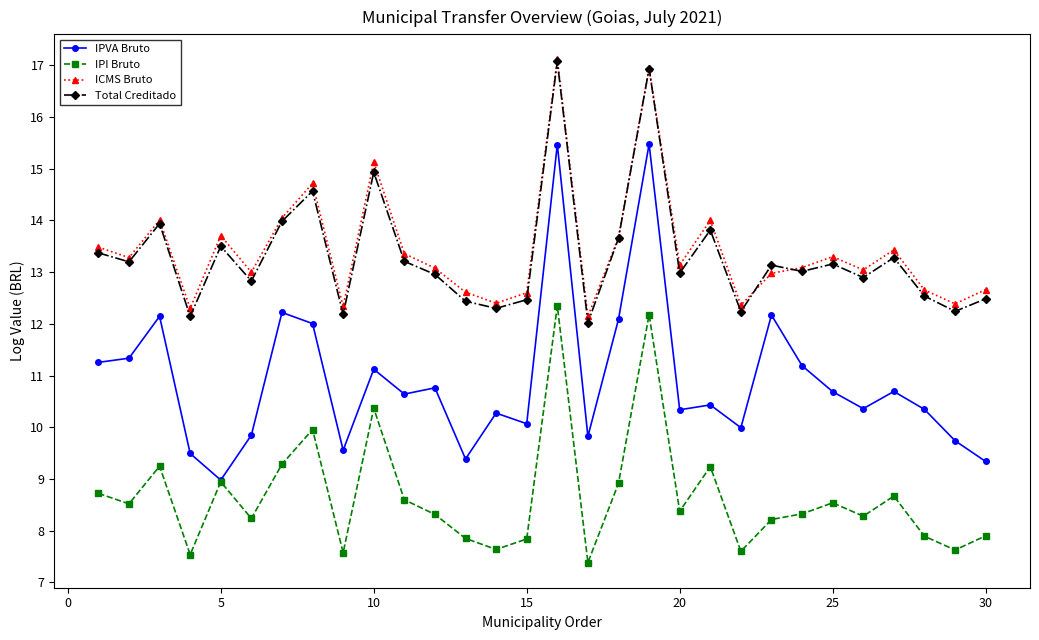

True or false: Total Creditado and IPI Bruto cross at least once.

False